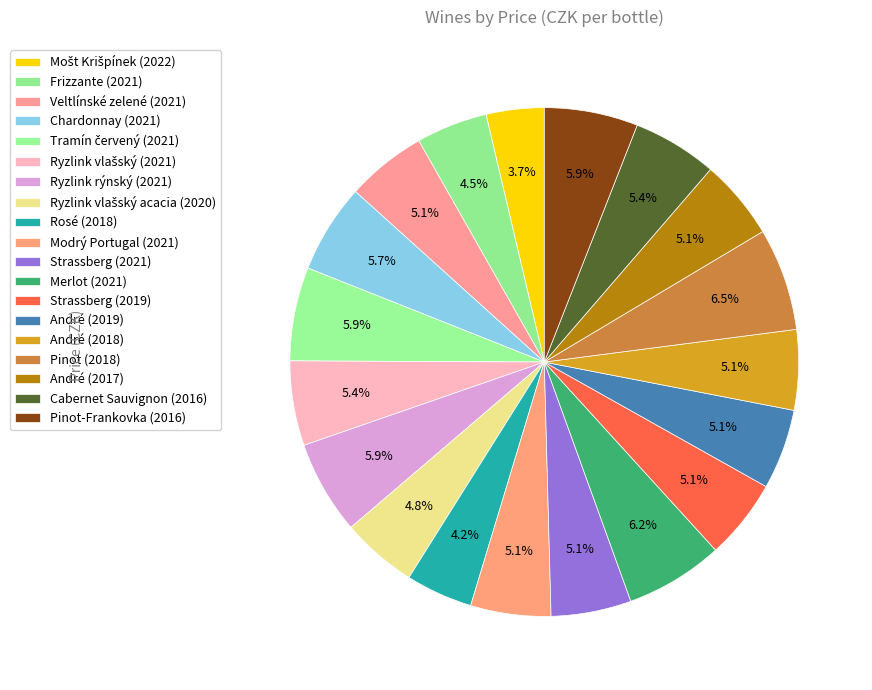

Which slice is the smallest?

Mošt Krišpínek (2022)